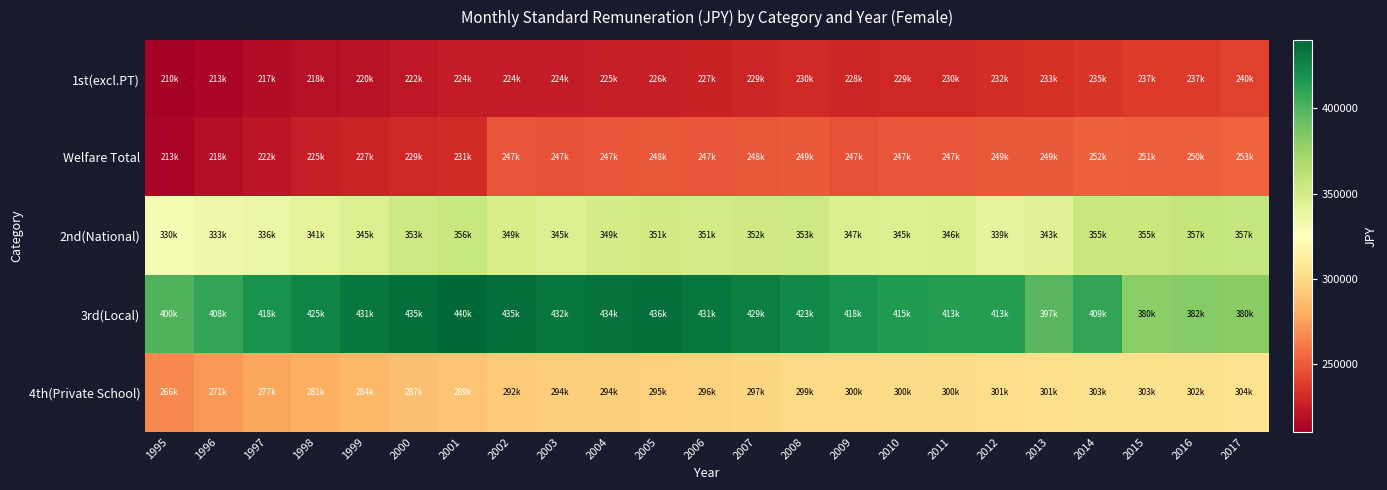

What is the minimum value shown in the chart?

210526